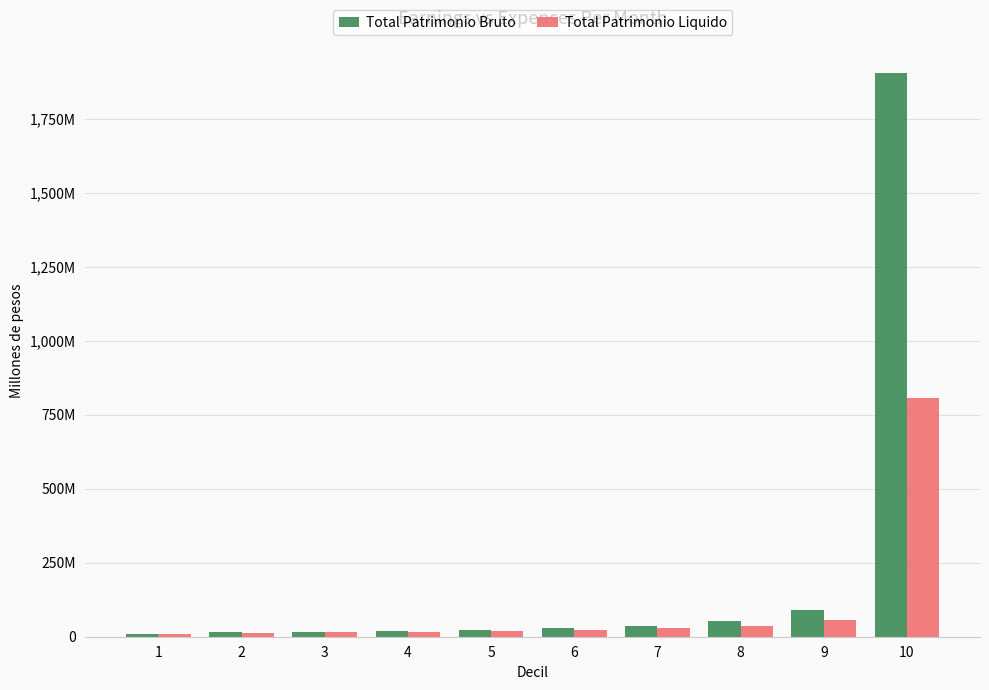

The value of Total Patrimonio Liquido at 8 is 37259723.5. True or false?

True